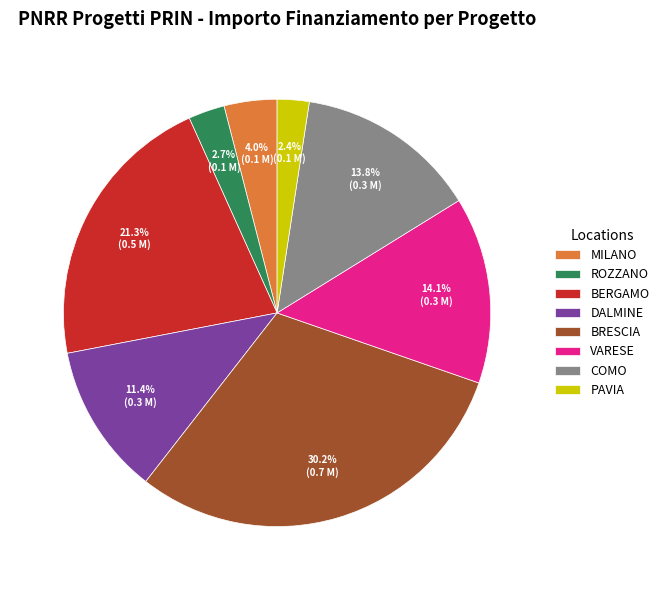

Is there any slice that represents more than half of the pie?

No